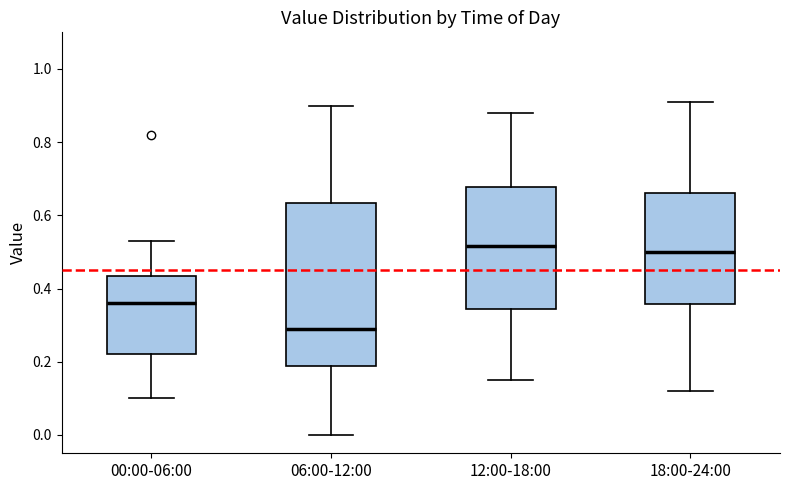

Where is the upper edge of the box for 06:00-12:00 on the y-axis? The values are not printed on the chart, so give them approximately, as read against the axis.

0.64